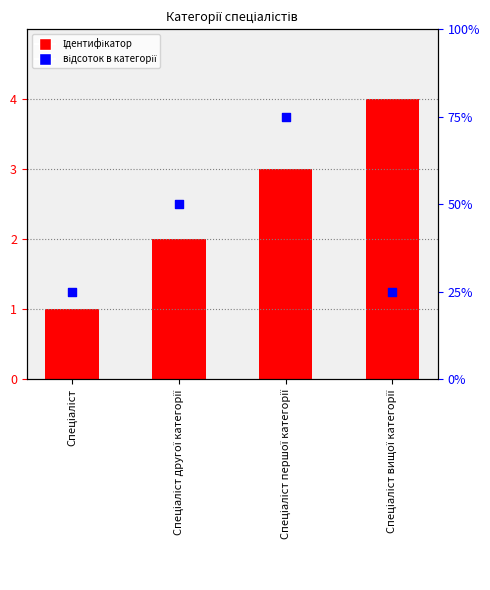

Is the value of Ідентифікатор at Спеціаліст вищої категорії greater than the value of відсоток в категорії at Спеціаліст першої категорії?

No